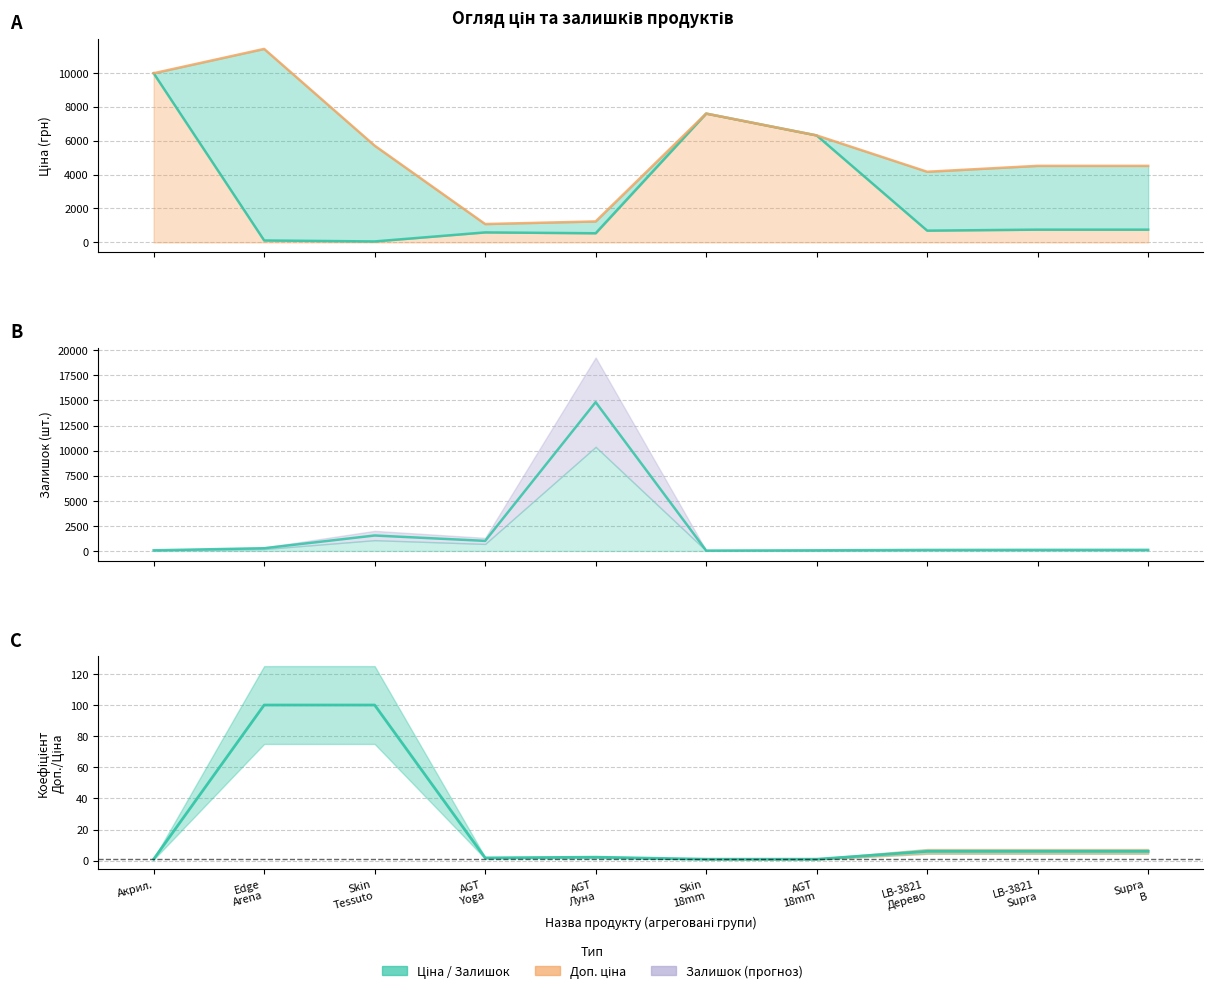

What is the change in value from Skin
18mm to LB-3821
Дерево?

+65